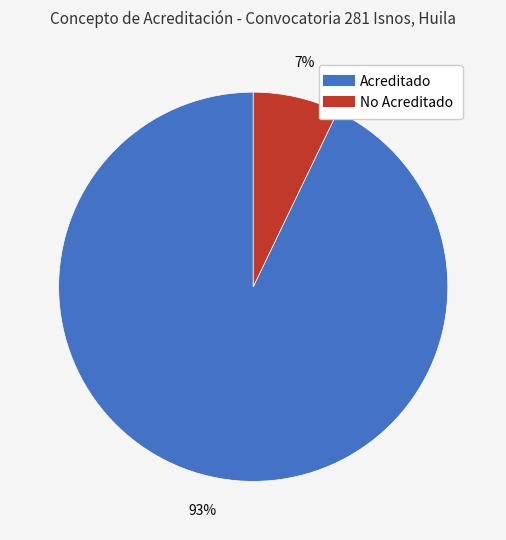

Which category has the smallest portion of the pie?

No Acreditado